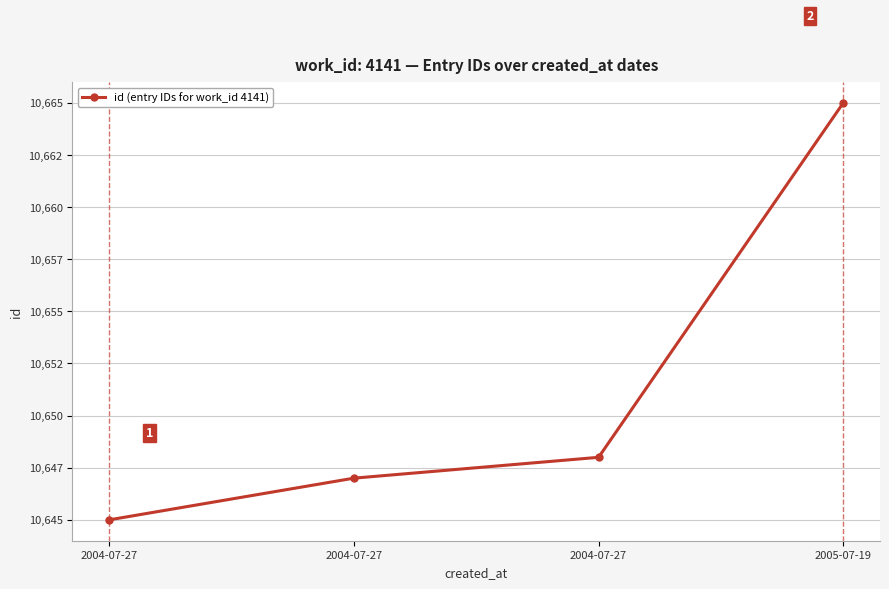

How many lines are shown in the chart?

1